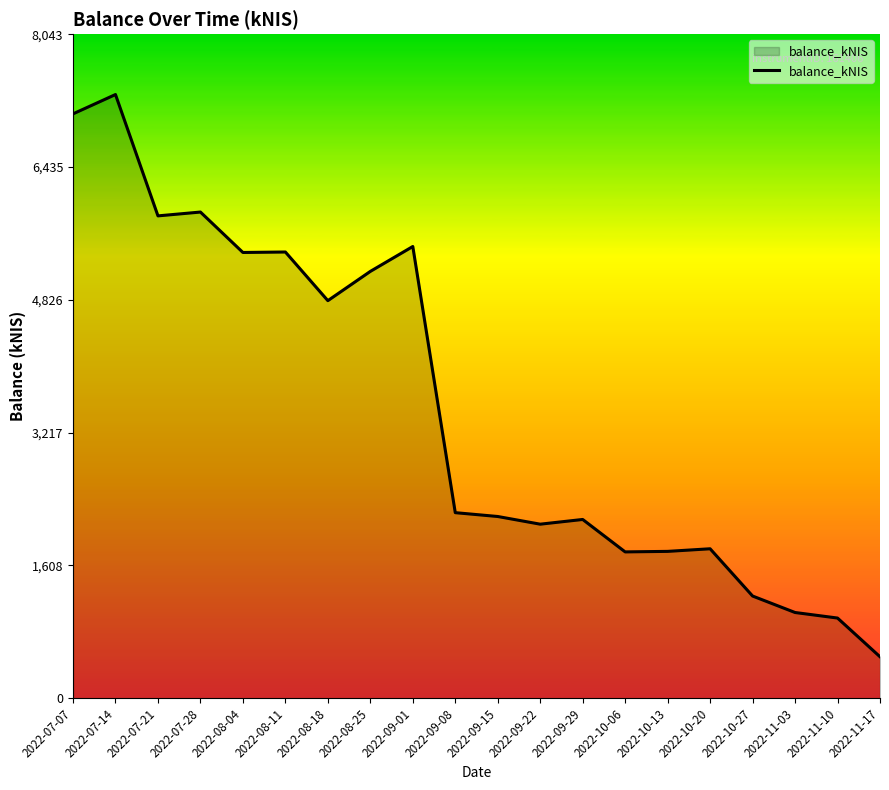

What is the sum of all values?

70218.1